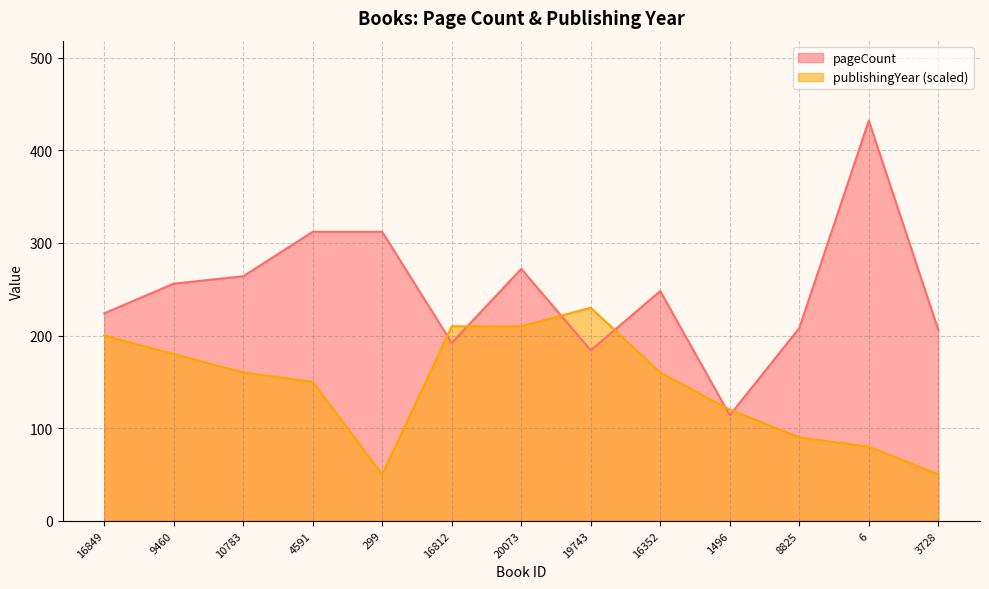

How many data points does each series have?

13